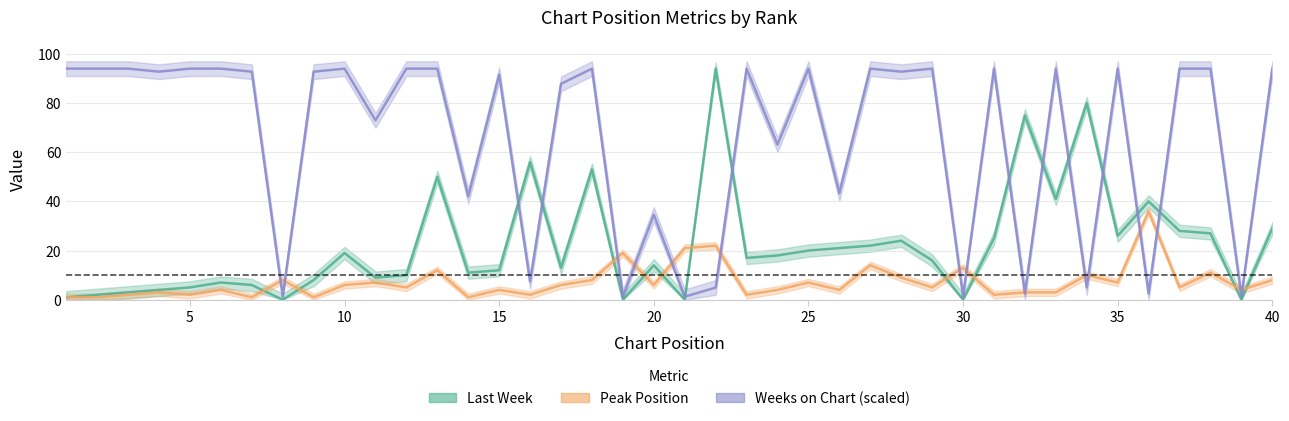

How many interior local valleys does the Weeks on Chart (scaled) series have?

15